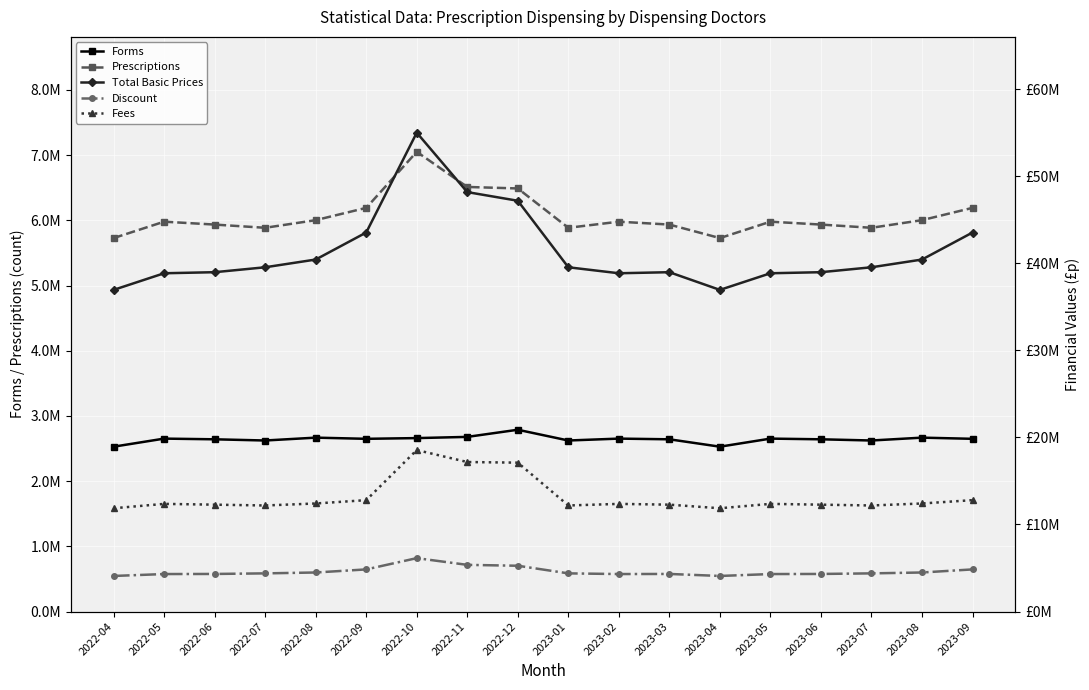

What are all the series names shown in the legend?

Forms, Prescriptions, Total Basic Prices, Discount, Fees